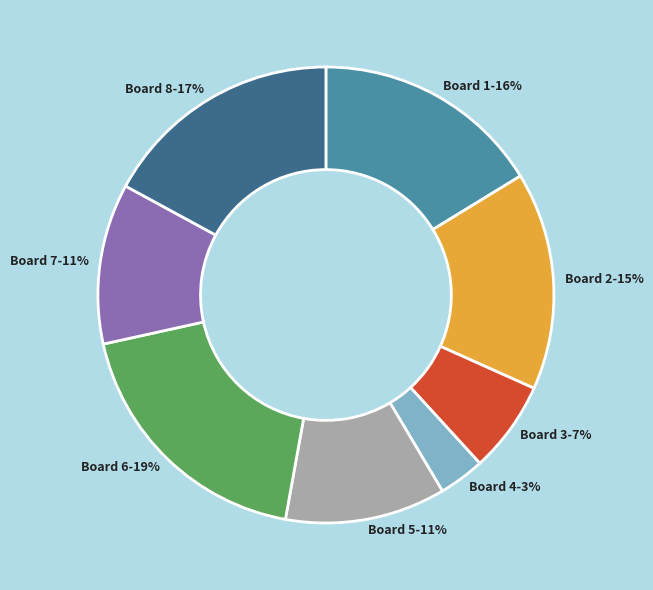

To the nearest percent, what is the combined percentage of Board 1 and Board 3?

23%